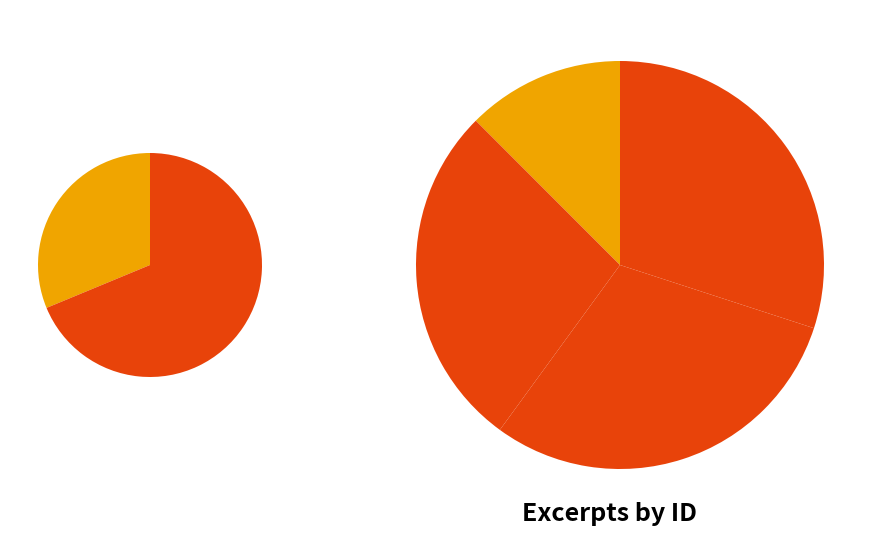

Is it true that Lodging-house (Silver) is 18% of the pie?

False